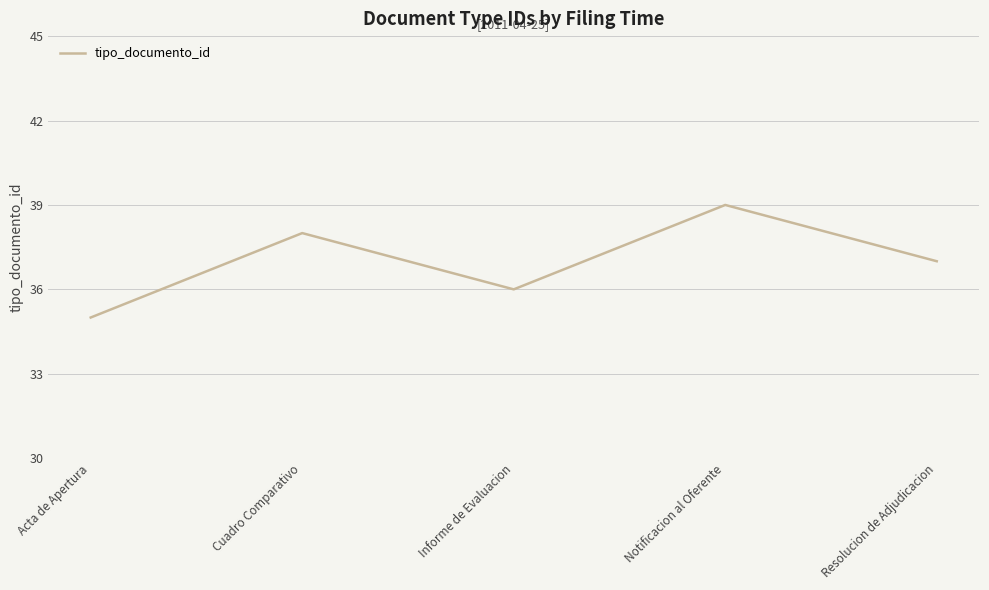

The value at Cuadro Comparativo is 58. True or false?

False